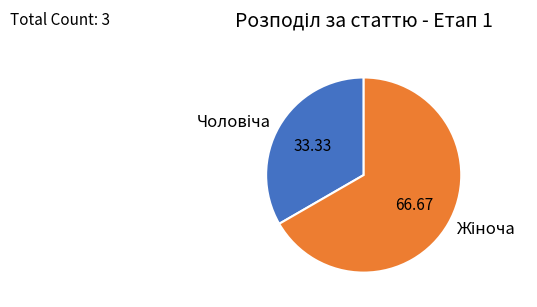

Is there a majority slice in this chart?

Yes